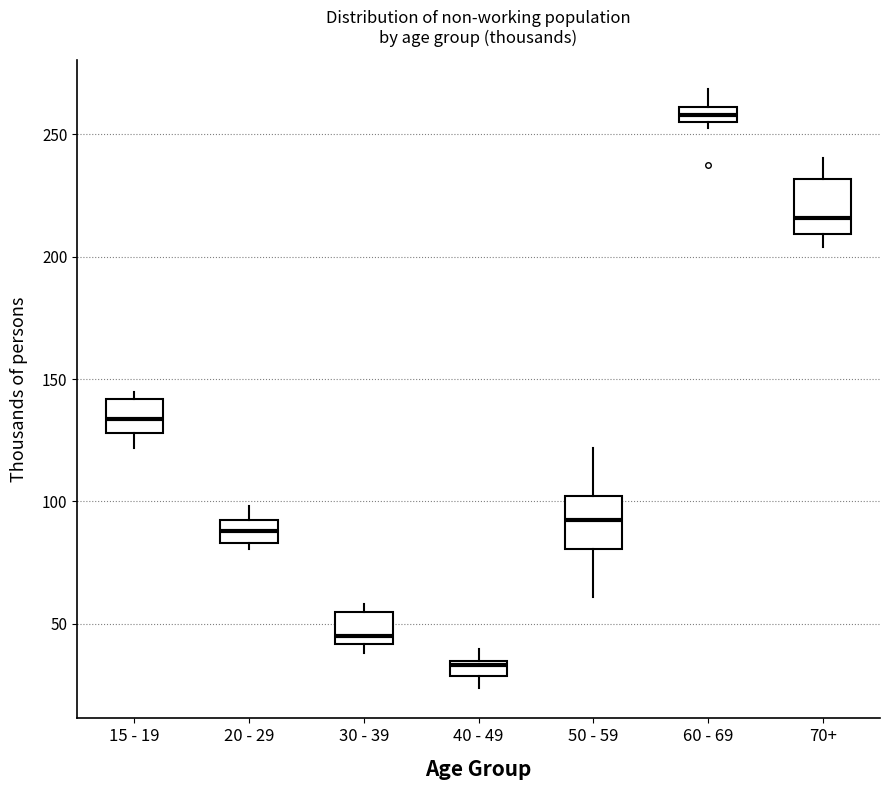

Which box has the highest median line?

60 - 69